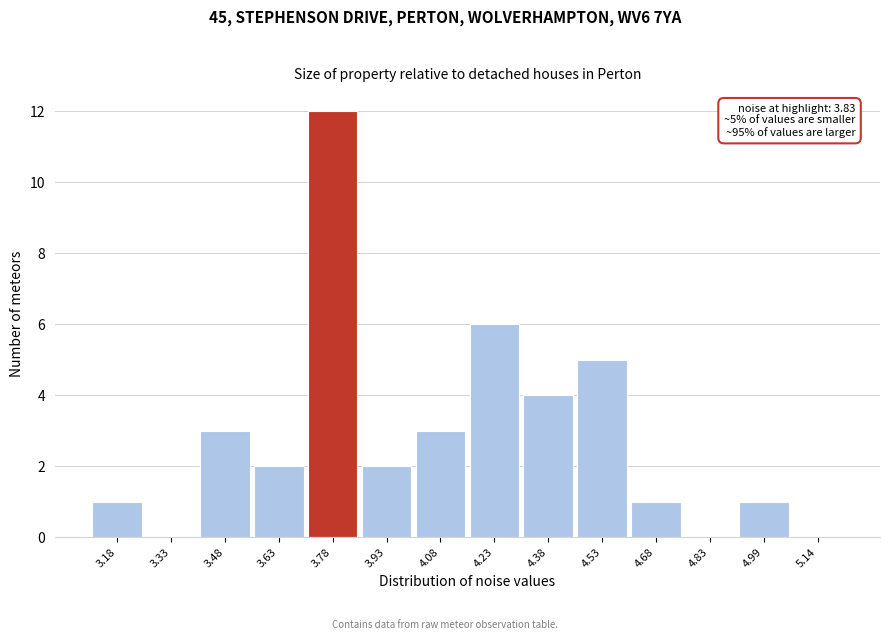

Which range on the x-axis has the tallest bar?

3.70 to 3.86